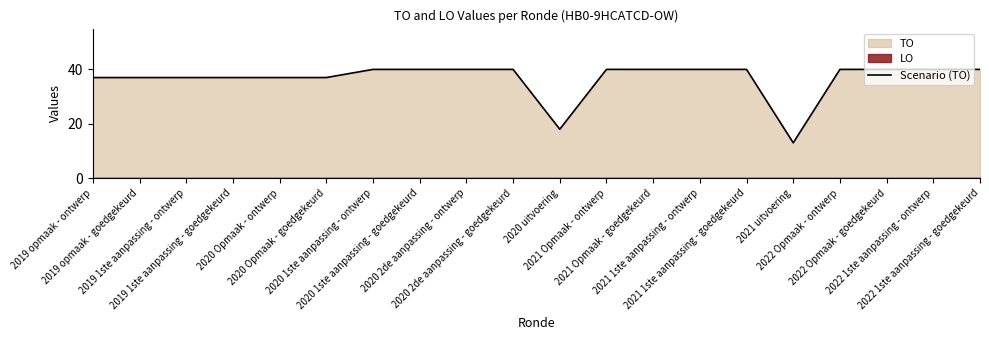

Reading left to right, extract all data points from this chart.

2019 opmaak - ontwerp=37	2019 opmaak - goedgekeurd=37	2019 1ste aanpassing - ontwerp=37	2019 1ste aanpassing - goedgekeurd=37	2020 Opmaak - ontwerp=37	2020 Opmaak - goedgekeurd=37	2020 1ste aanpassing - ontwerp=40	2020 1ste aanpassing - goedgekeurd=40	2020 2de aanpassing - ontwerp=40	2020 2de aanpassing - goedgekeurd=40	2020 uitvoering=18	2021 Opmaak - ontwerp=40	2021 Opmaak - goedgekeurd=40	2021 1ste aanpassing - ontwerp=40	2021 1ste aanpassing - goedgekeurd=40	2021 uitvoering=13	2022 Opmaak - ontwerp=40	2022 Opmaak - goedgekeurd=40	2022 1ste aanpassing - ontwerp=40	2022 1ste aanpassing - goedgekeurd=40